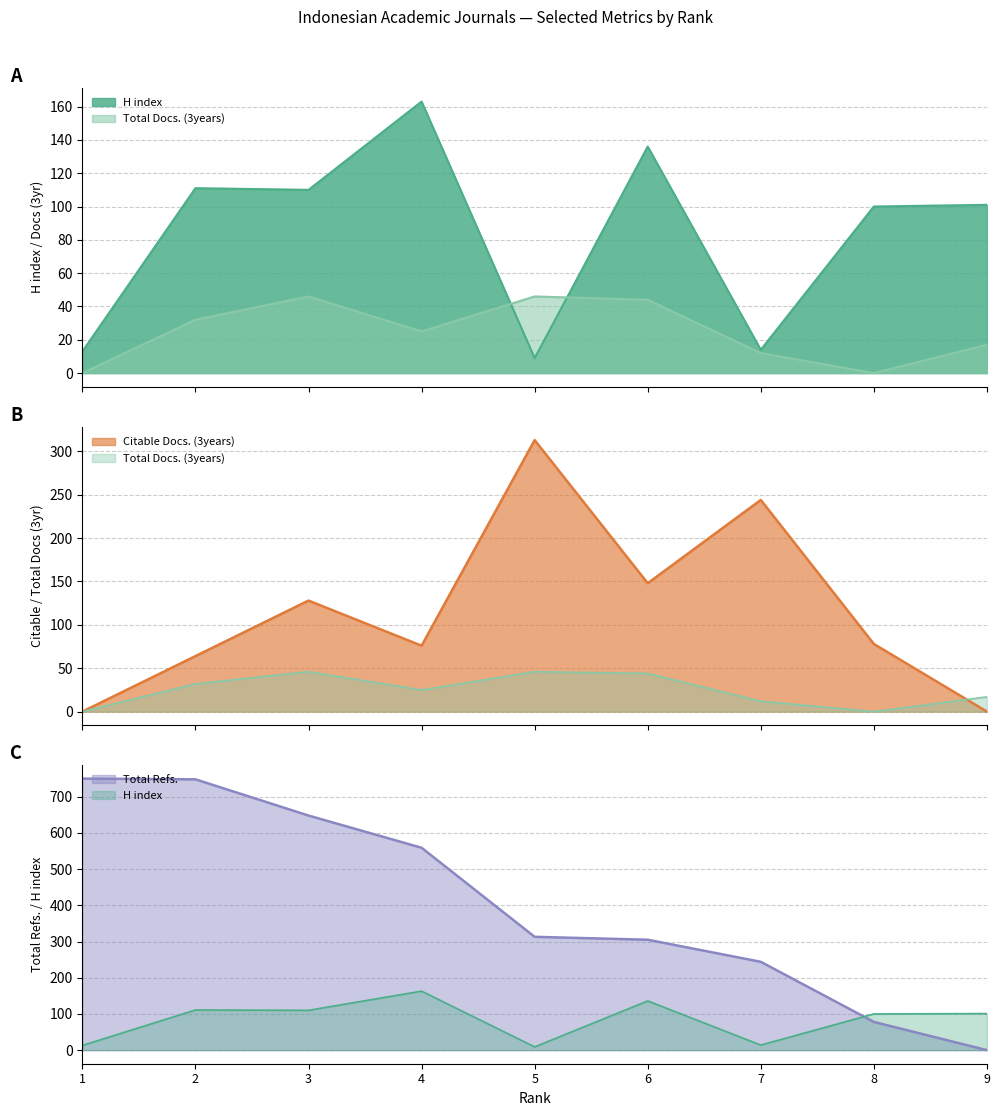

What is the value of the Total Docs. (3years) point at the 4th from the left?

25